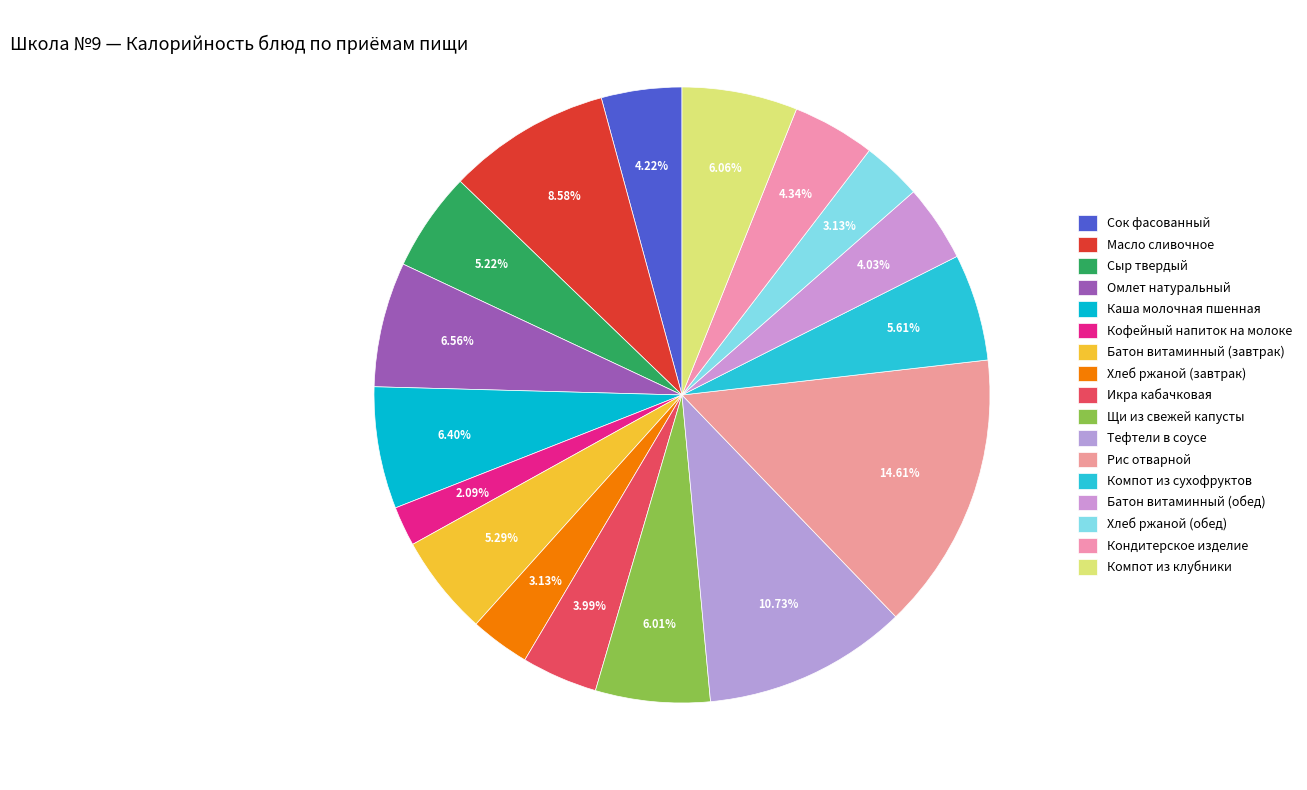

The Масло сливочное slice represents 1% of the pie. True or false?

False